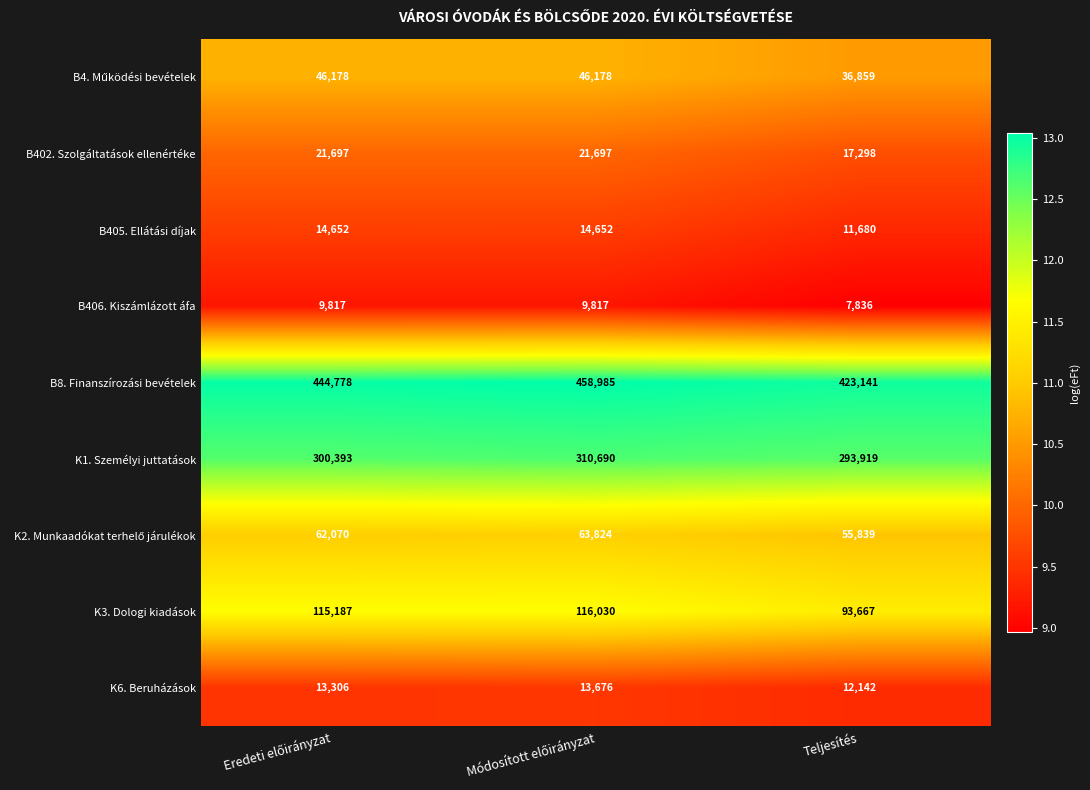

What is the difference between the highest and lowest values at Teljesítés?

415305